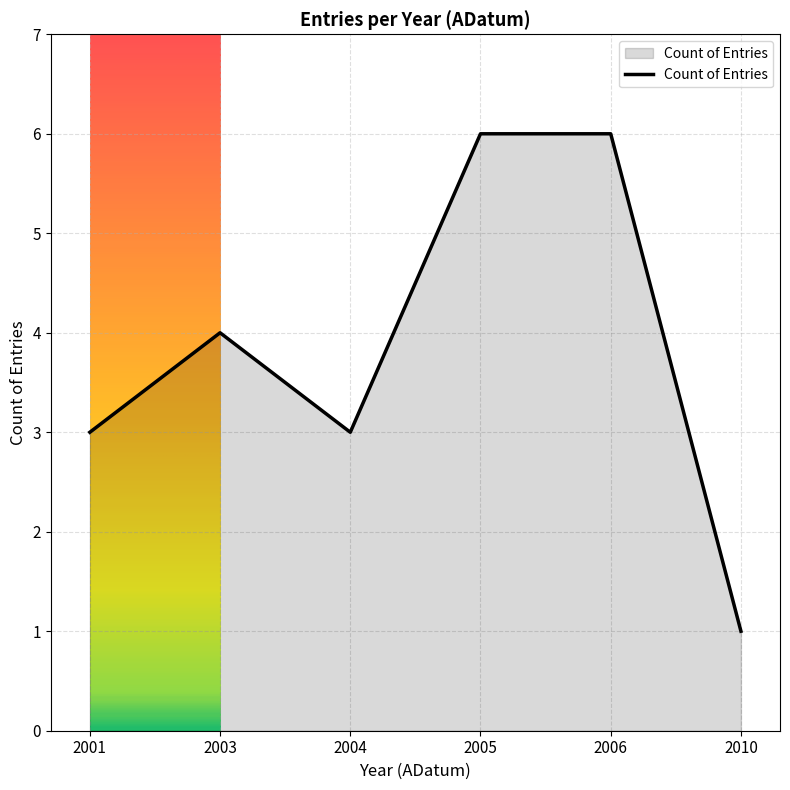

What is the sum of all values?

23